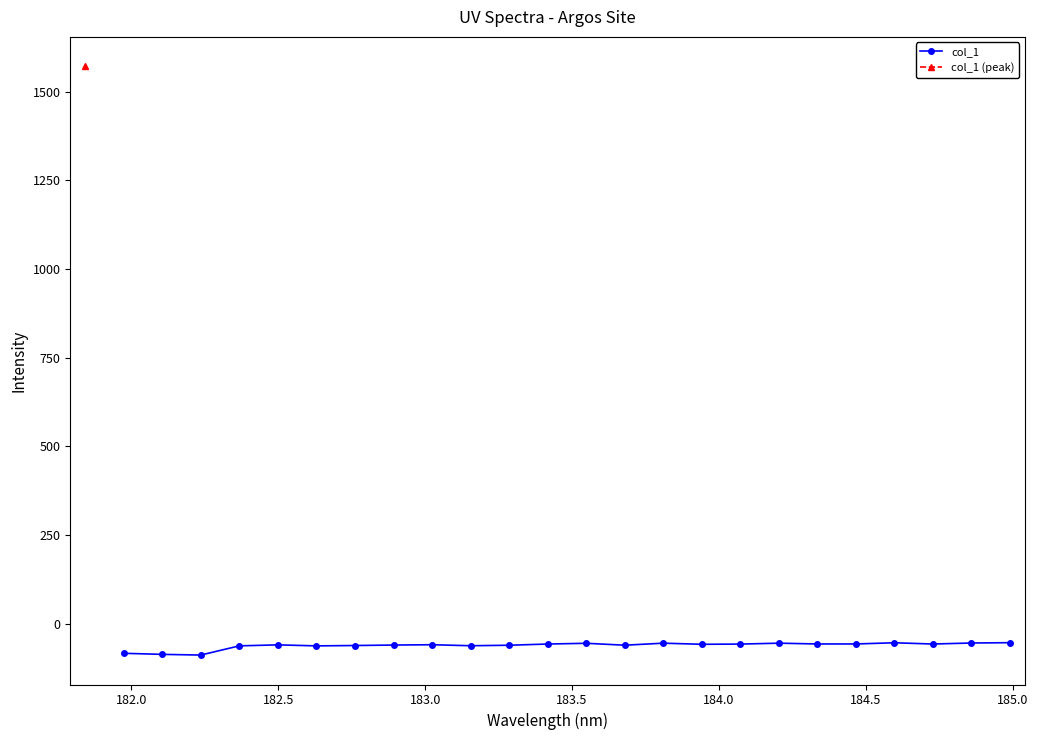

Reading left to right, extract all data points from this chart.

-83.8	-86.8	-88.8	-62.8	-60.0	-62.9	-61.8	-60.5	-59.6	-62.5	-61.0	-57.6	-55.6	-60.9	-55.2	-58.4	-57.8	-55.2	-57.5	-57.4	-54.1	-57.6	-54.7	-53.8